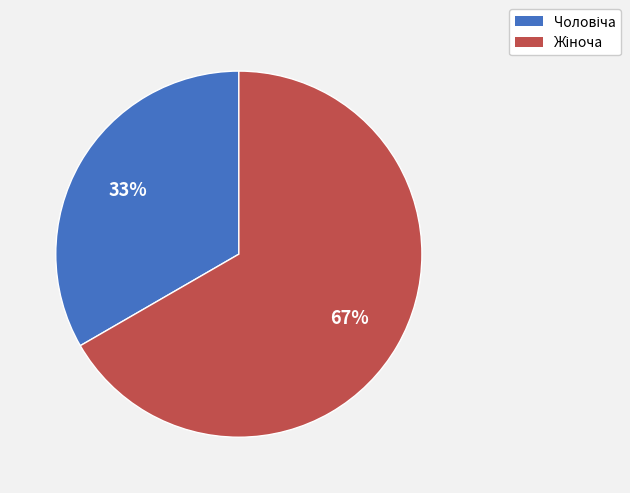

To the nearest percent, what is the average slice percentage?

50%